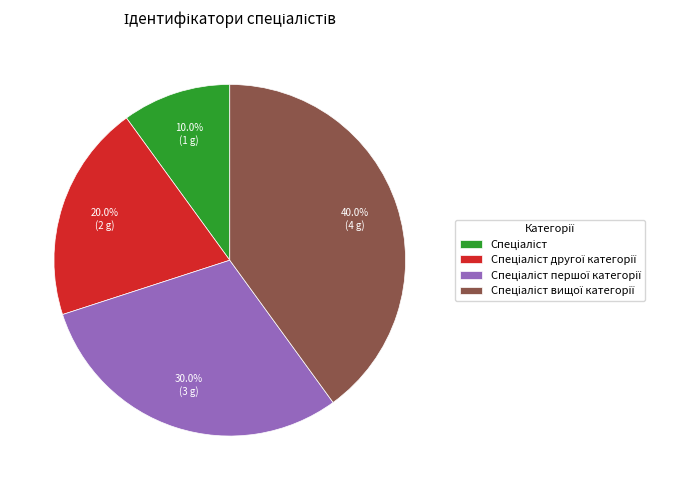

Is there a majority slice in this chart?

No